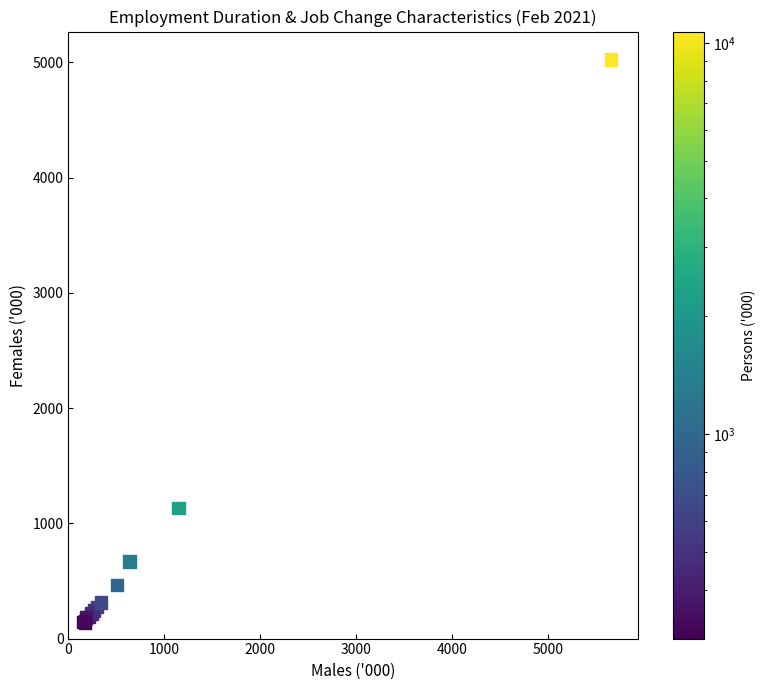

What Y value in the scatter plot is closest to 2580?

1133.4